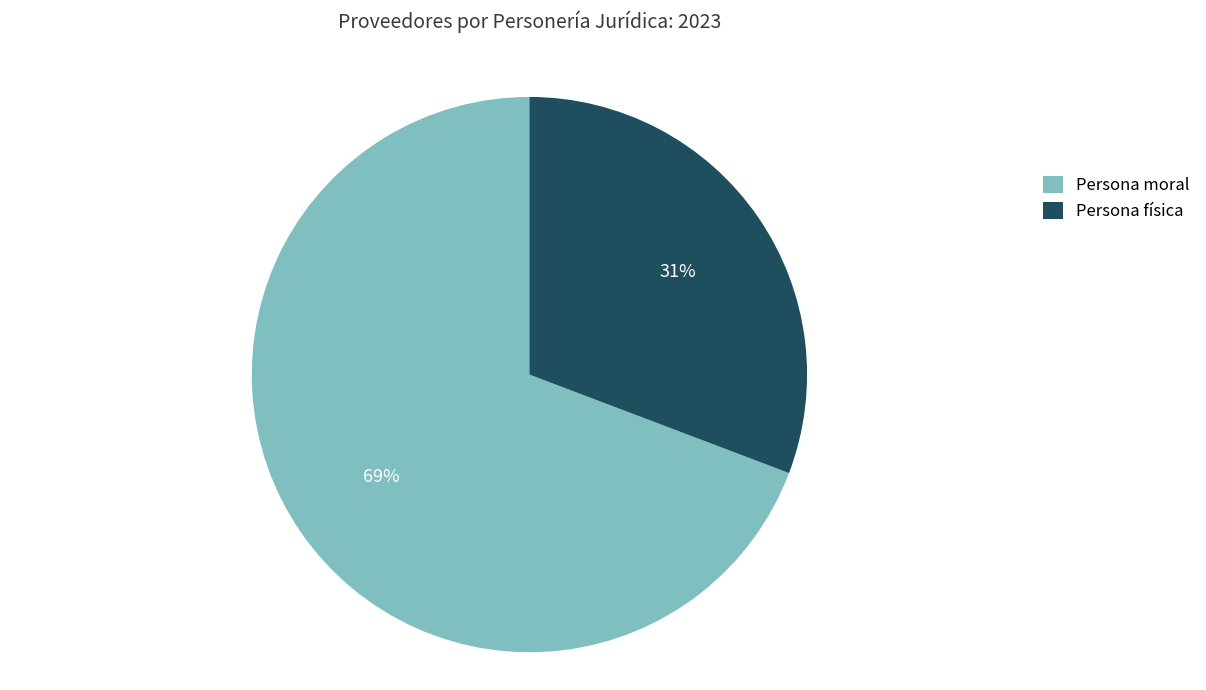

Rank the categories by value from lowest to highest.

Persona física, Persona moral